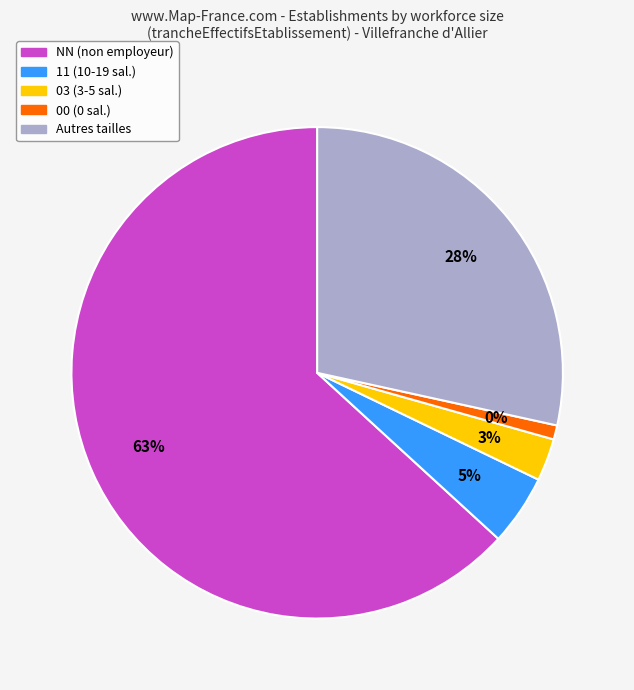

Does NN represent more than half of the total?

Yes